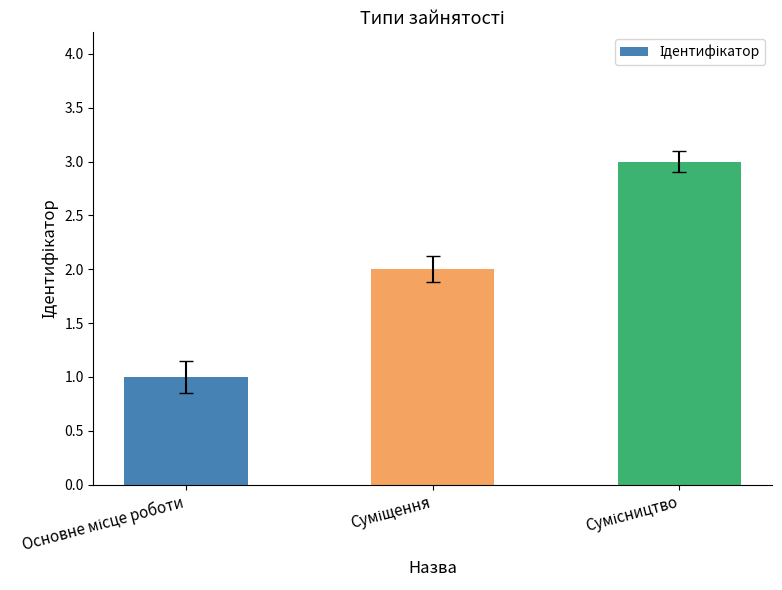

What is the maximum value shown in the chart?

3